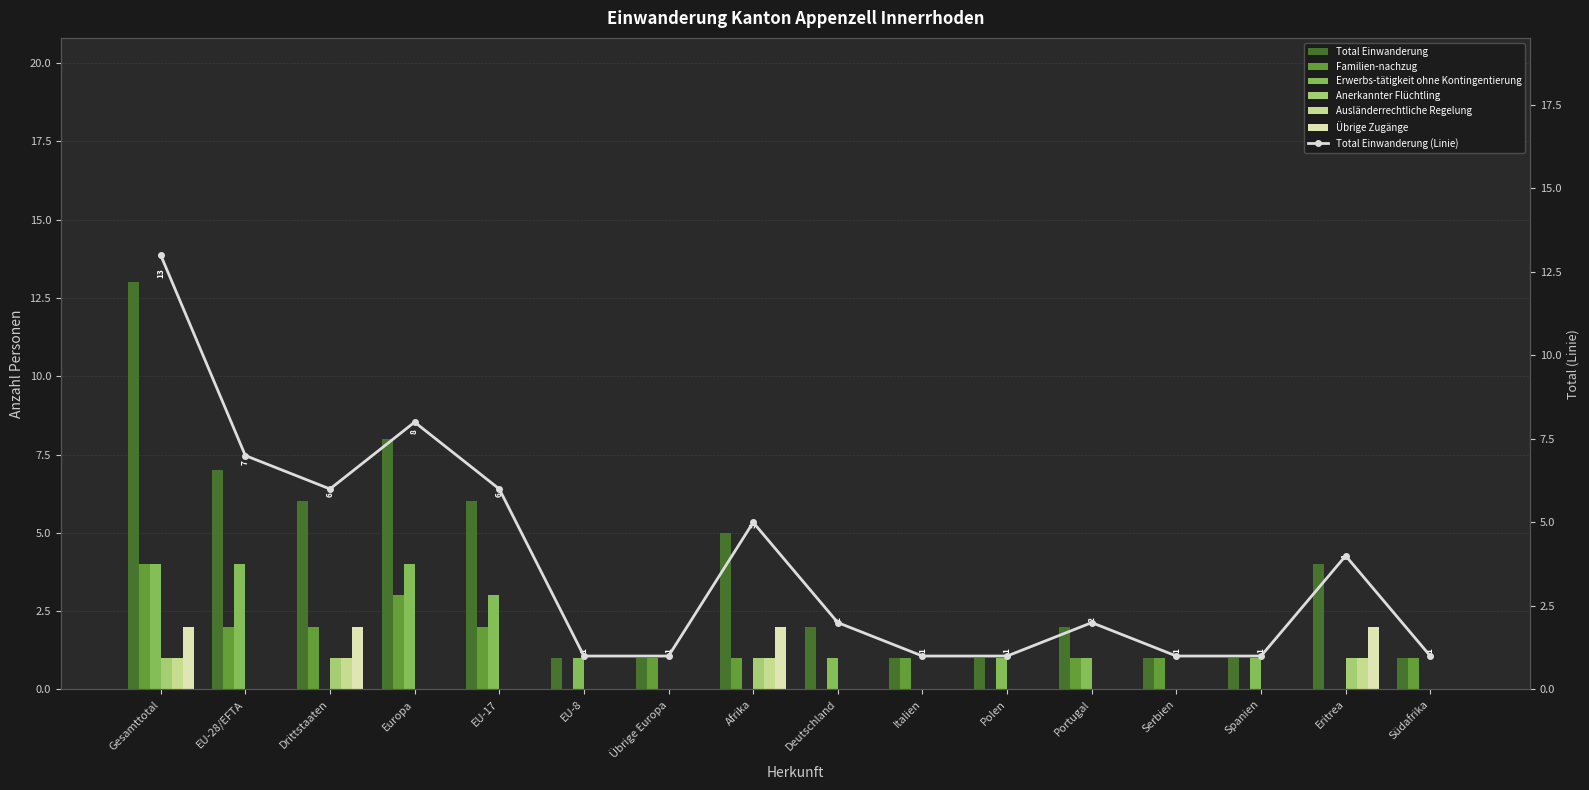

Reading left to right, list all the values displayed in this chart.

Total Einwanderung: Gesamttotal=13	EU-28/EFTA=7	Drittstaaten=6	Europa=8	EU-17=6	EU-8=1	Übrige Europa=1	Afrika=5	Deutschland=2	Italien=1	Polen=1	Portugal=2	Serbien=1	Spanien=1	Eritrea=4	Südafrika=1
Familien-nachzug: Gesamttotal=4	EU-28/EFTA=2	Drittstaaten=2	Europa=3	EU-17=2	EU-8=0	Übrige Europa=1	Afrika=1	Deutschland=0	Italien=1	Polen=0	Portugal=1	Serbien=1	Spanien=0	Eritrea=0	Südafrika=1
Erwerbs-tätigkeit ohne Kontingentierung: Gesamttotal=4	EU-28/EFTA=4	Drittstaaten=0	Europa=4	EU-17=3	EU-8=1	Übrige Europa=0	Afrika=0	Deutschland=1	Italien=0	Polen=1	Portugal=1	Serbien=0	Spanien=1	Eritrea=0	Südafrika=0
Anerkannter Flüchtling: Gesamttotal=1	EU-28/EFTA=0	Drittstaaten=1	Europa=0	EU-17=0	EU-8=0	Übrige Europa=0	Afrika=1	Deutschland=0	Italien=0	Polen=0	Portugal=0	Serbien=0	Spanien=0	Eritrea=1	Südafrika=0
Ausländerrechtliche Regelung: Gesamttotal=1	EU-28/EFTA=0	Drittstaaten=1	Europa=0	EU-17=0	EU-8=0	Übrige Europa=0	Afrika=1	Deutschland=0	Italien=0	Polen=0	Portugal=0	Serbien=0	Spanien=0	Eritrea=1	Südafrika=0
Übrige Zugänge: Gesamttotal=2	EU-28/EFTA=0	Drittstaaten=2	Europa=0	EU-17=0	EU-8=0	Übrige Europa=0	Afrika=2	Deutschland=0	Italien=0	Polen=0	Portugal=0	Serbien=0	Spanien=0	Eritrea=2	Südafrika=0